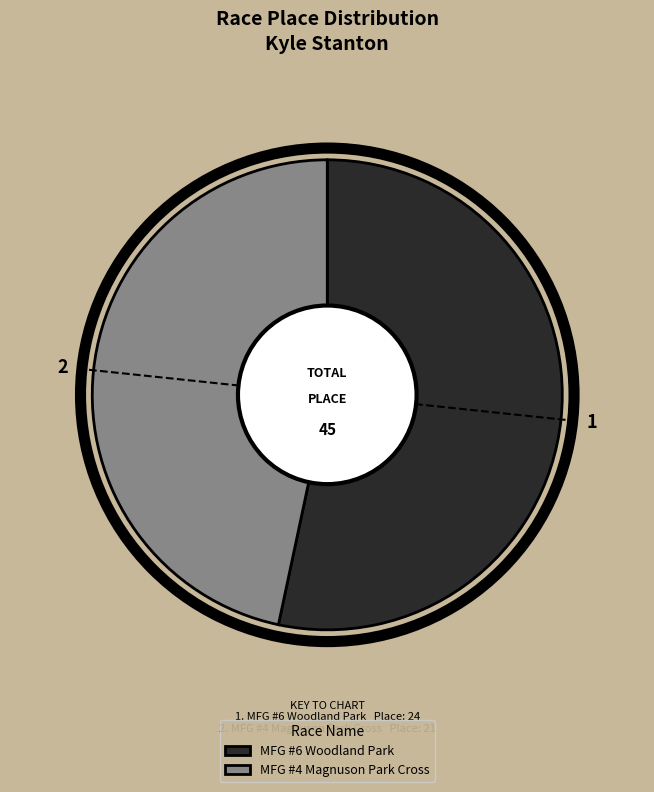

Between MFG #4 Magnuson Park Cross and MFG #6 Woodland Park, which is larger?

MFG #6 Woodland Park